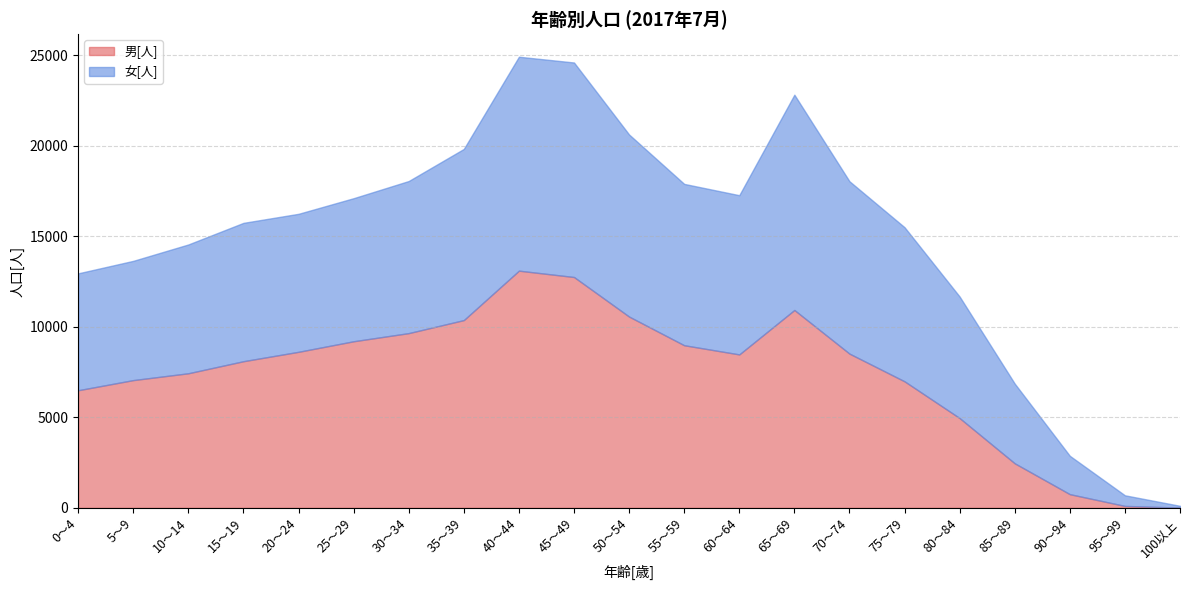

Where do 男[人] and 女[人] first cross each other?

55～59 and 60～64